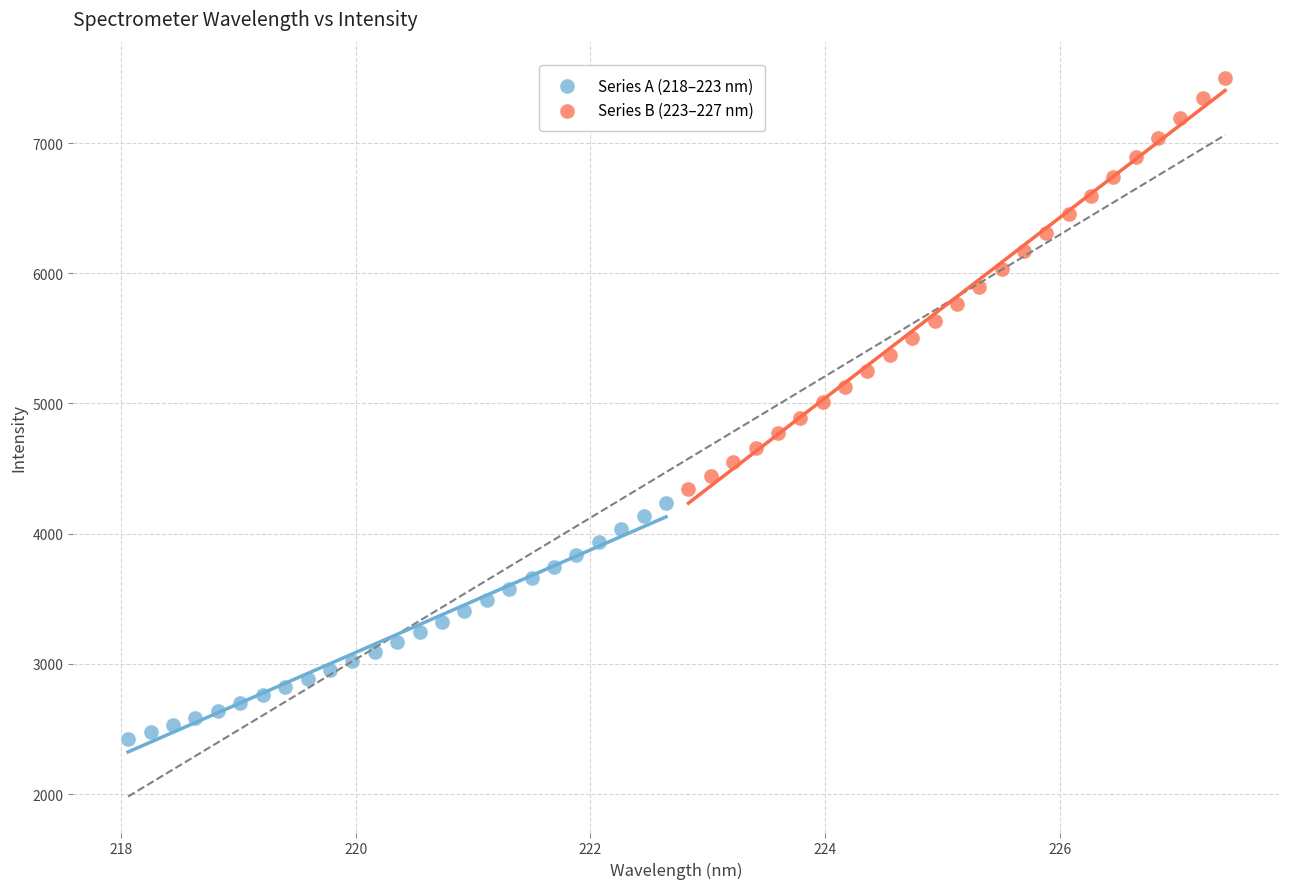

Which series contains the highest Y value?

Series B (223–227 nm)